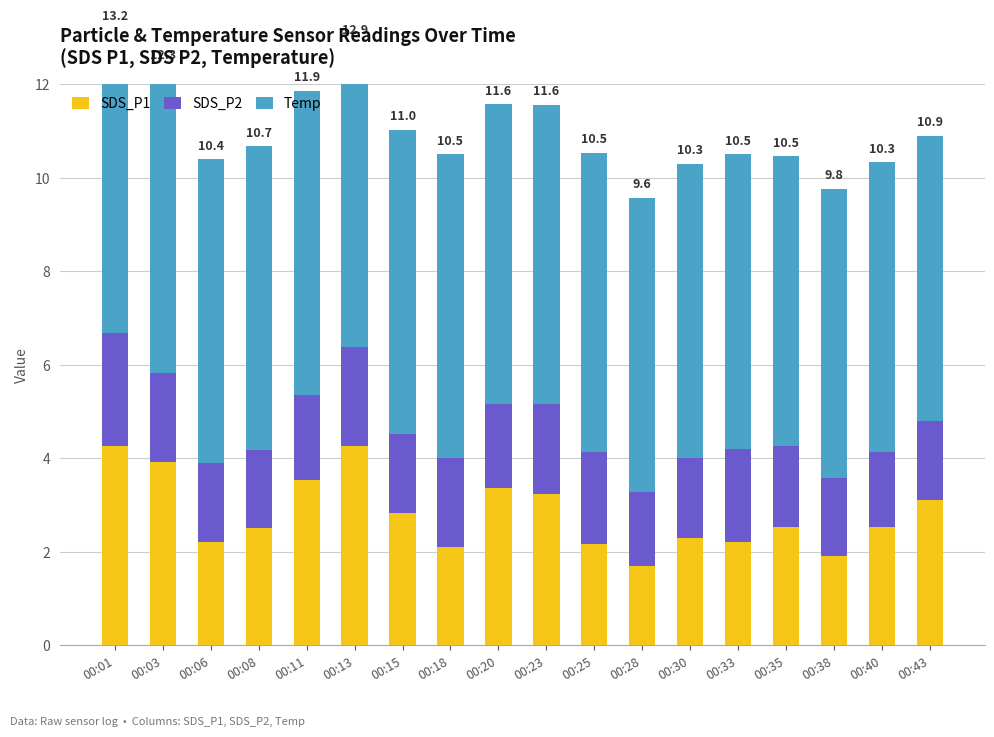

The SDS_P2 series shows 1.7 at 00:43. True or false?

True